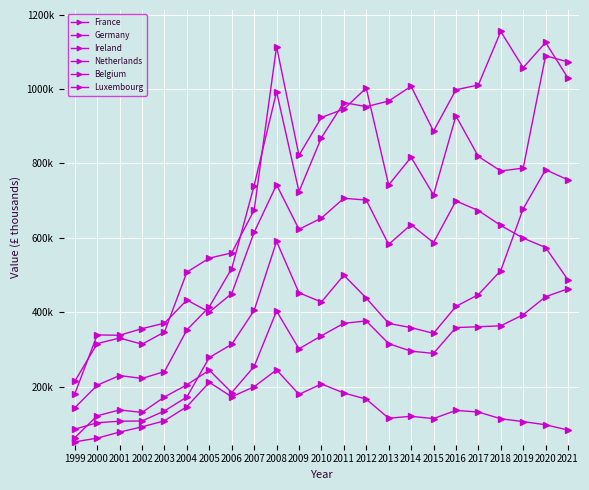

What is the lowest value of the France series?

142755